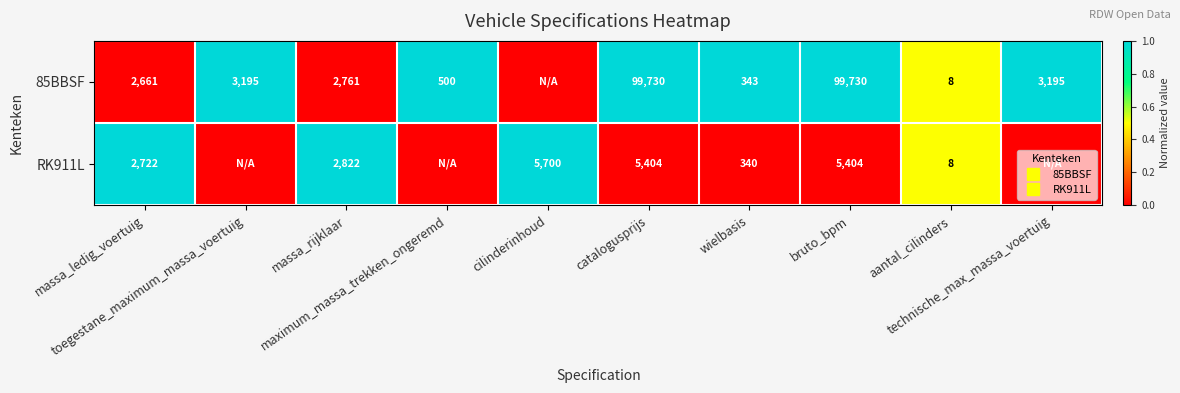

What is the difference between the second highest and second lowest values in the RK911L series?

1.0